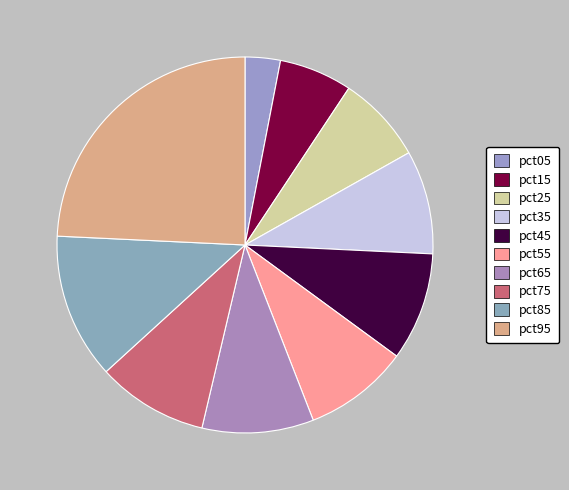

Rank the categories by value from highest to lowest.

pct95, pct85, pct65, pct75, pct45, pct55, pct35, pct25, pct15, pct05